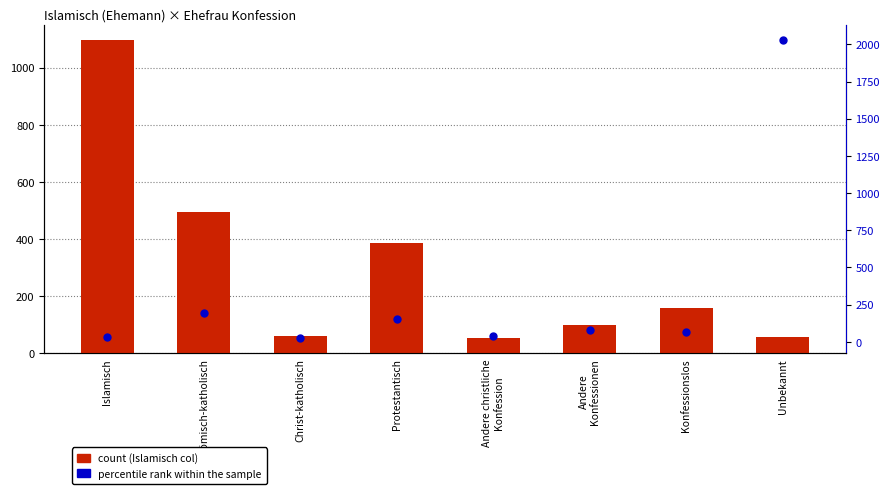

Which series has the largest total across all categories?

percentile rank within the sample